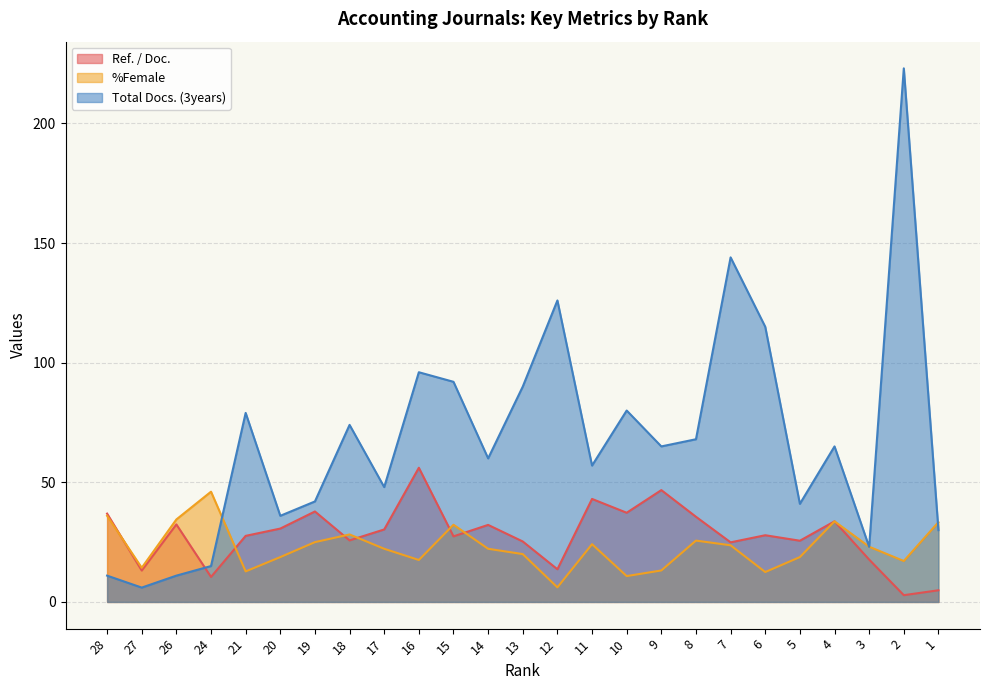

What is the spread (max minus min) of values at 11?

32.9